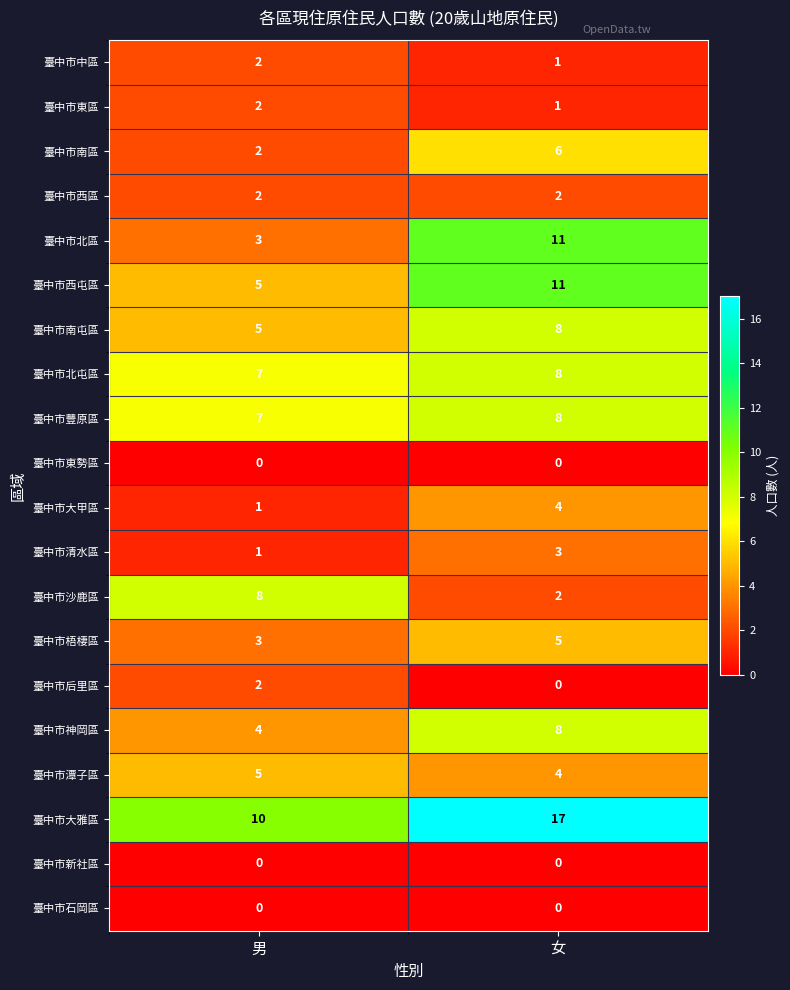

Which series has the largest range (max minus min)?

臺中市北區